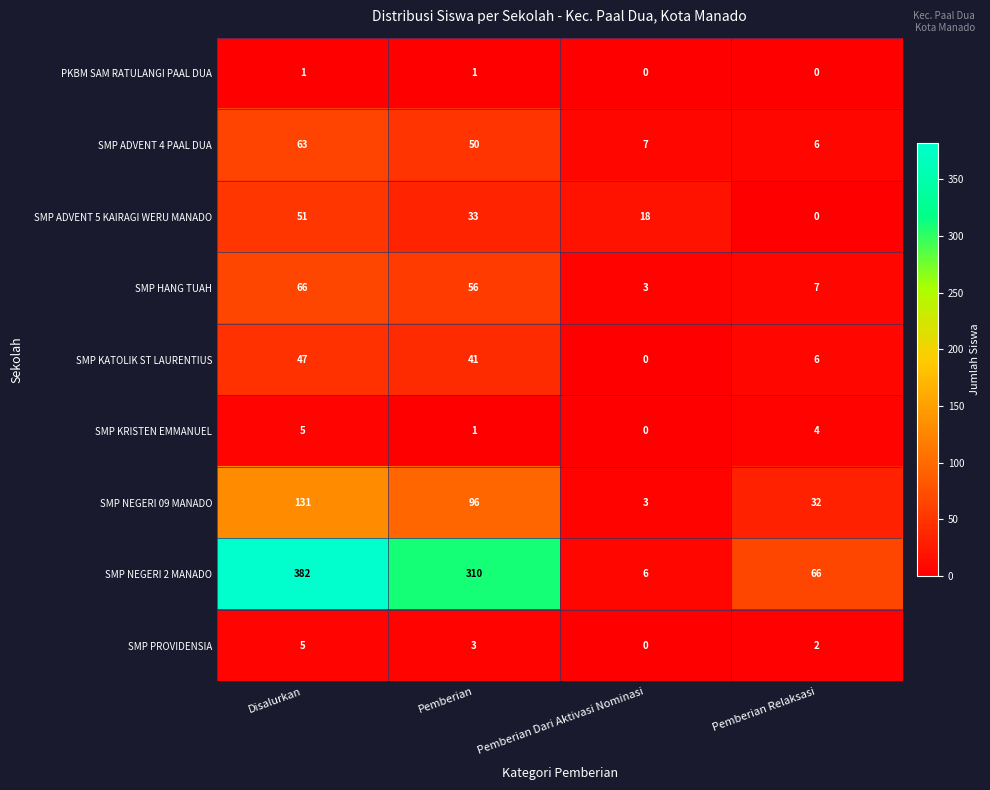

The SMP HANG TUAH series shows 82 at Pemberian. True or false?

False